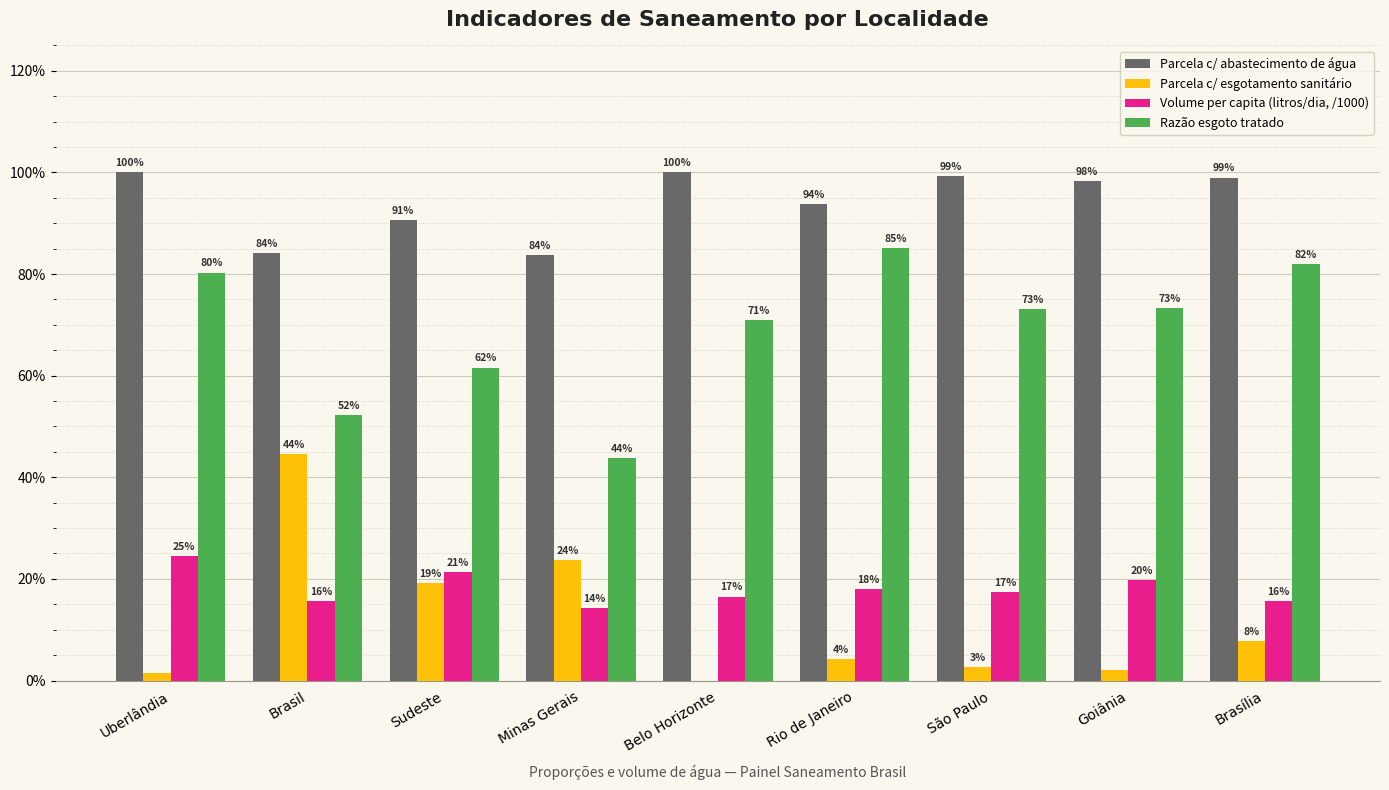

List the series in order of their peak value, highest first.

Parcela c/ abastecimento de água, Razão esgoto tratado, Parcela c/ esgotamento sanitário, Volume per capita (litros/dia, /1000)